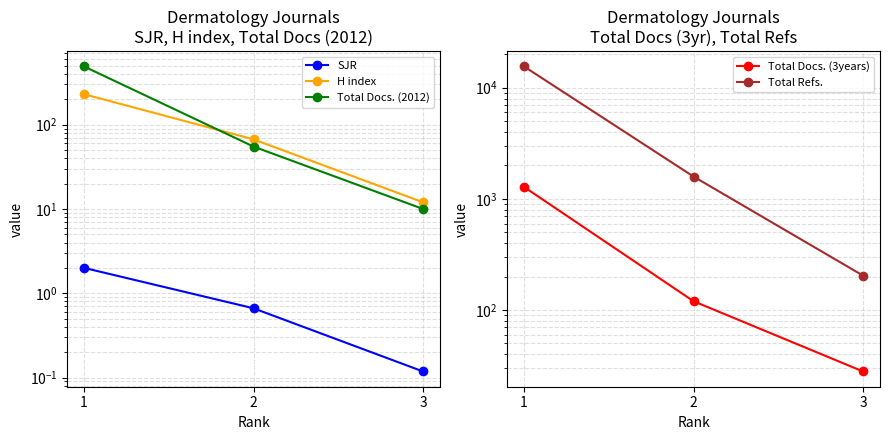

What is the difference between the maximum and minimum values in the H index series?

218.0